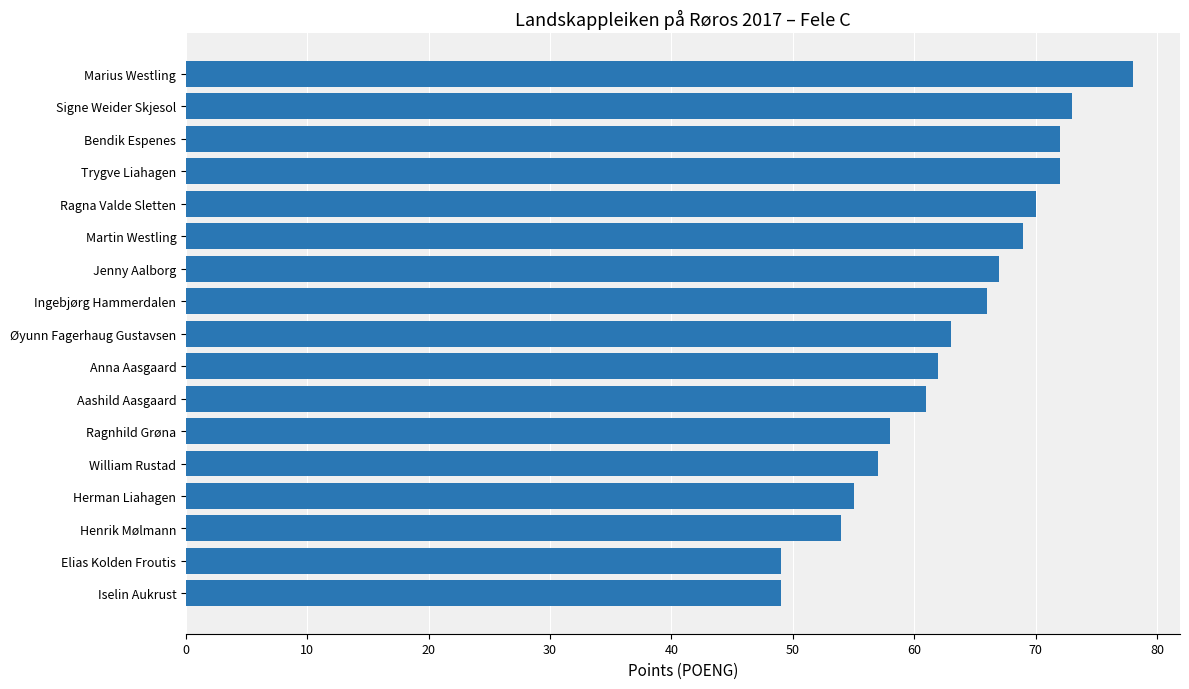

What is the change in value from Henrik Mølmann to Ragna Valde Sletten?

+16